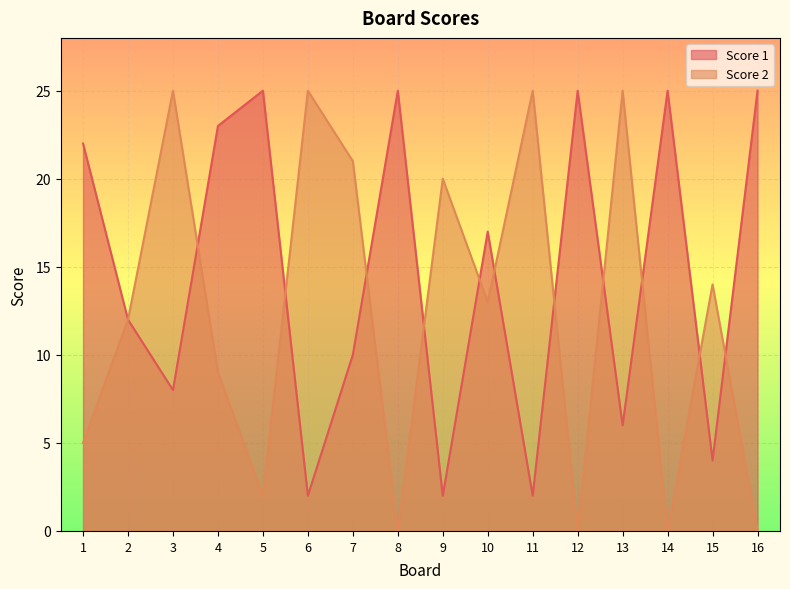

Between which two adjacent categories do Score 1 and Score 2 first intersect?

3 and 4